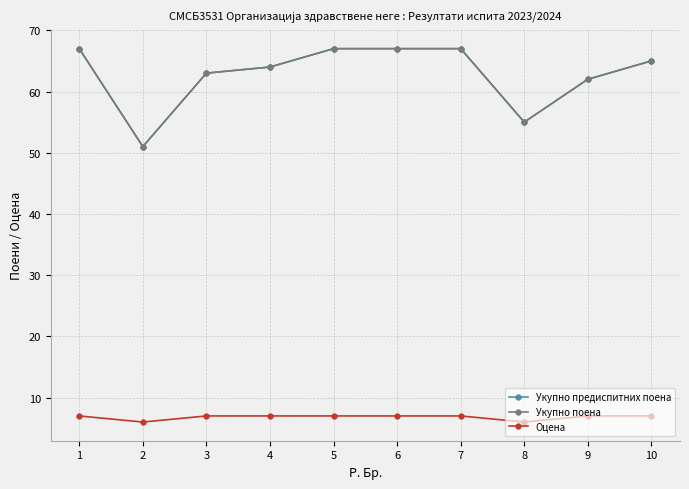

True or false: Оцена and Укупно предиспитних поена intersect in this chart.

False